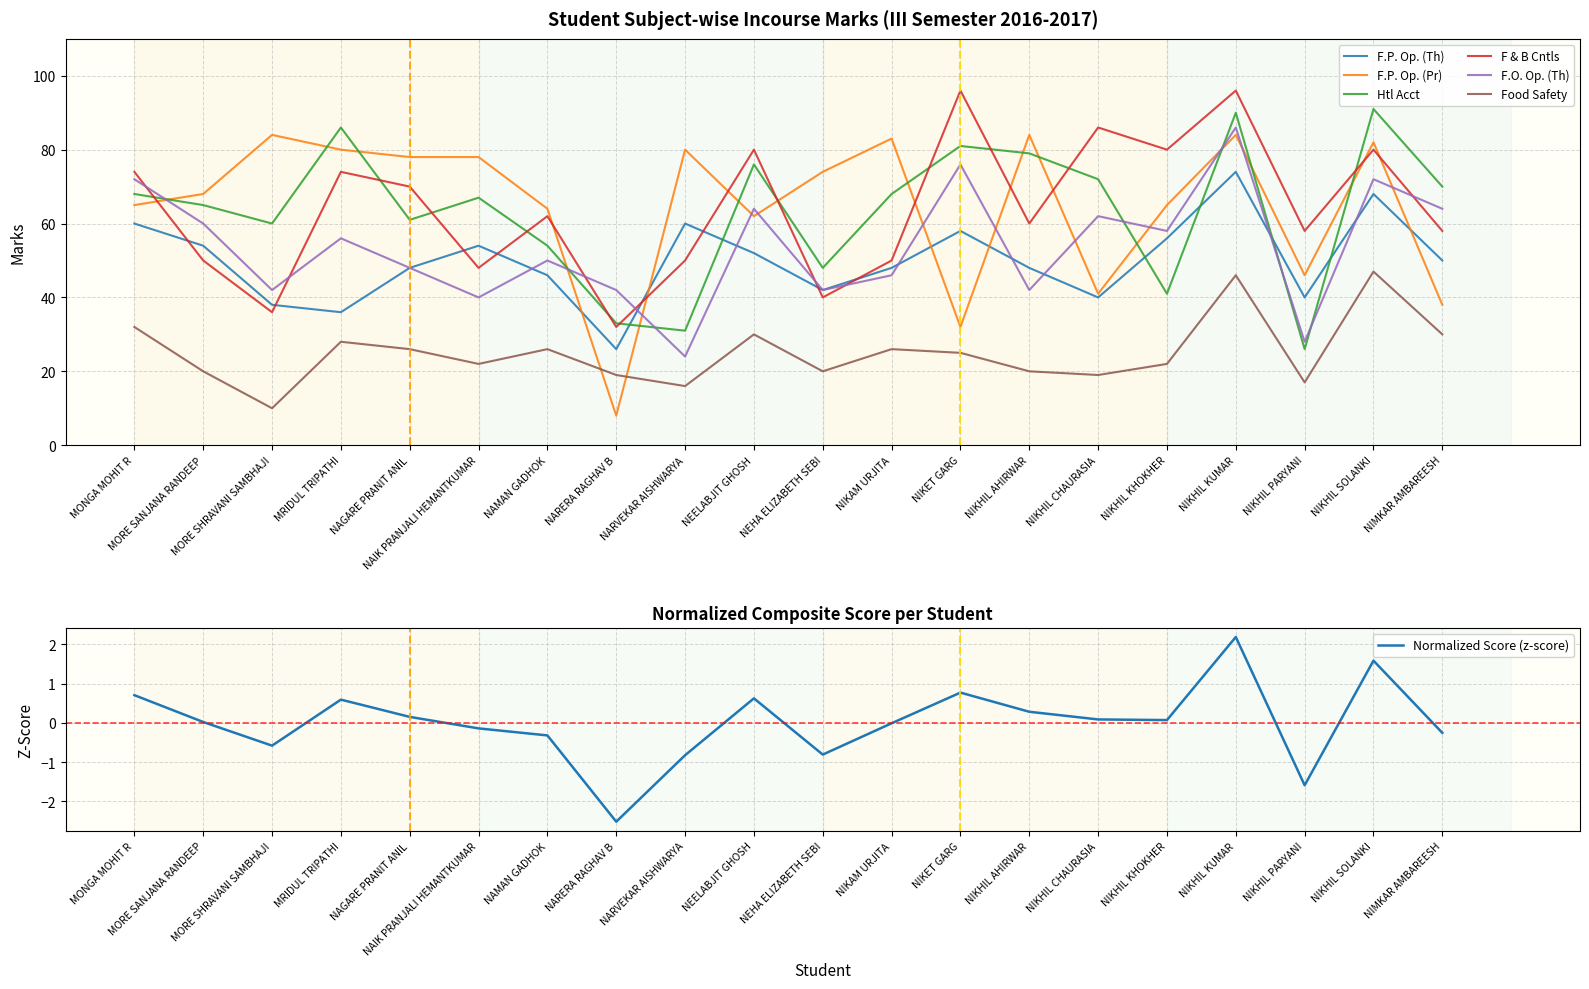

How many data points in F.O. Op. (Th) are less than 56?

10